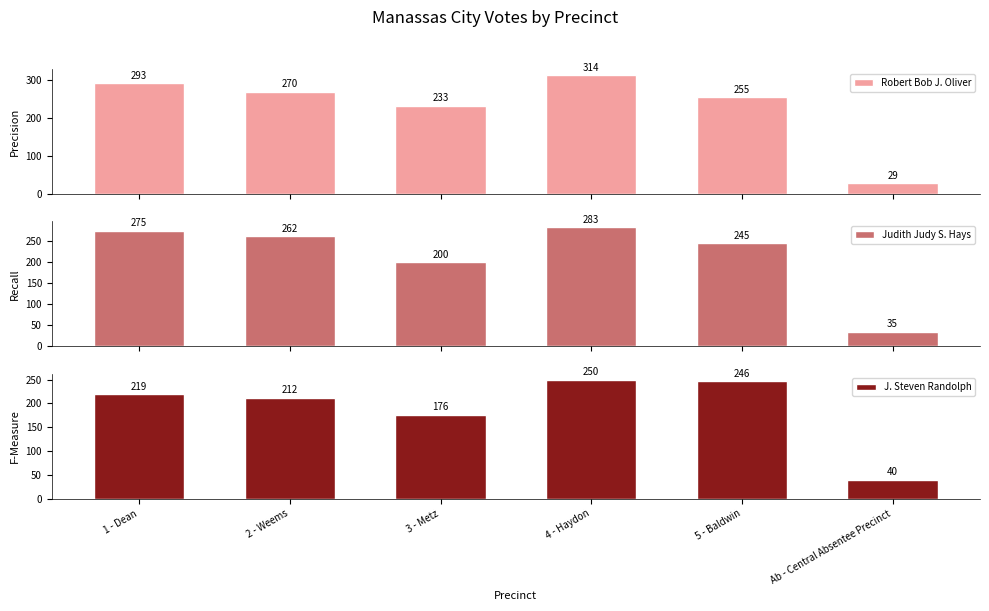

Read the Robert Bob J. Oliver value at 4 - Haydon, to the nearest 50.

300